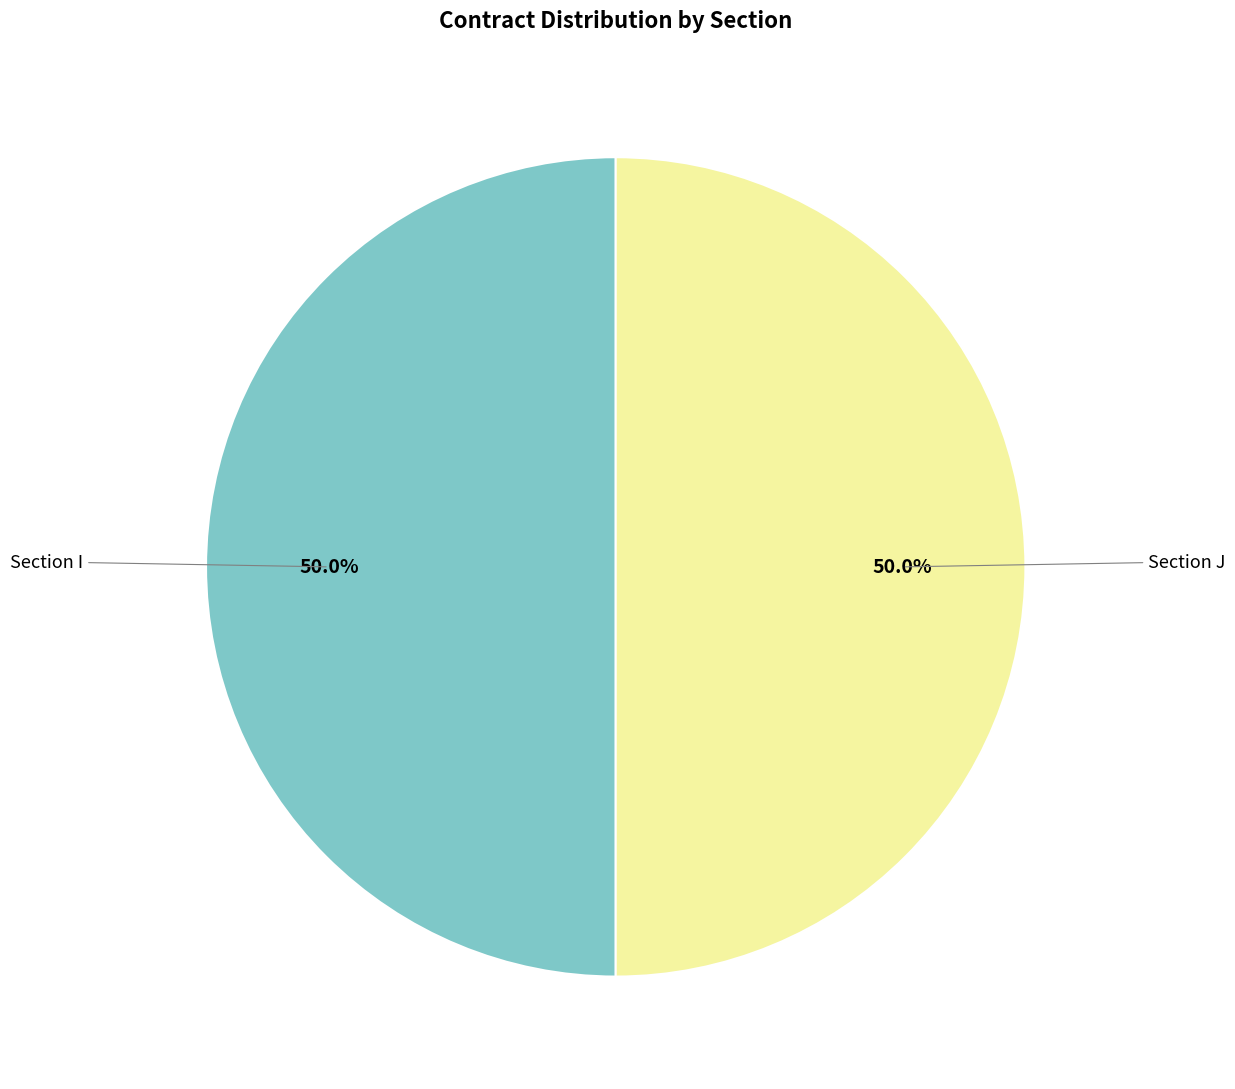

How many slices are in this pie chart?

2